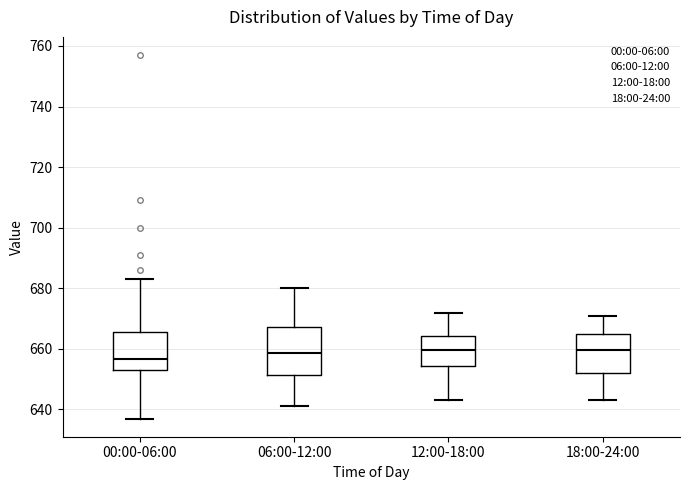

Where is the lower edge of the box for 12:00-18:00 on the y-axis? The values are not printed on the chart, so give them approximately, as read against the axis.

654